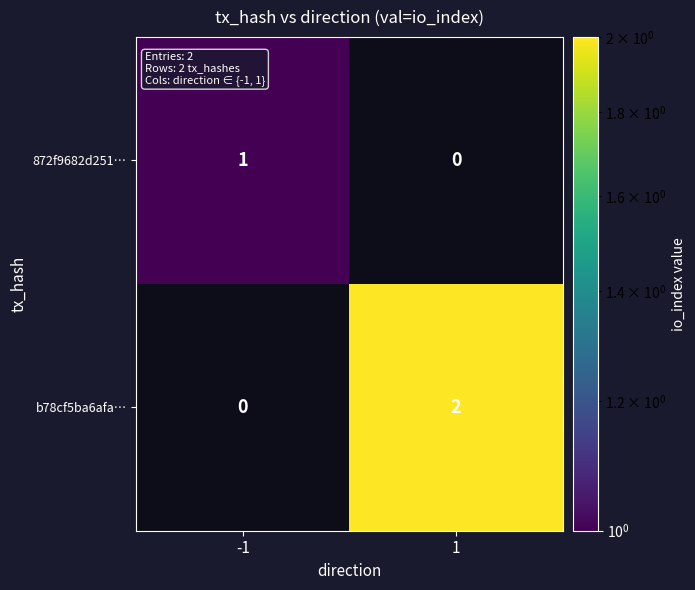

Is it true that 872f9682d251… equals 0 at -1?

False